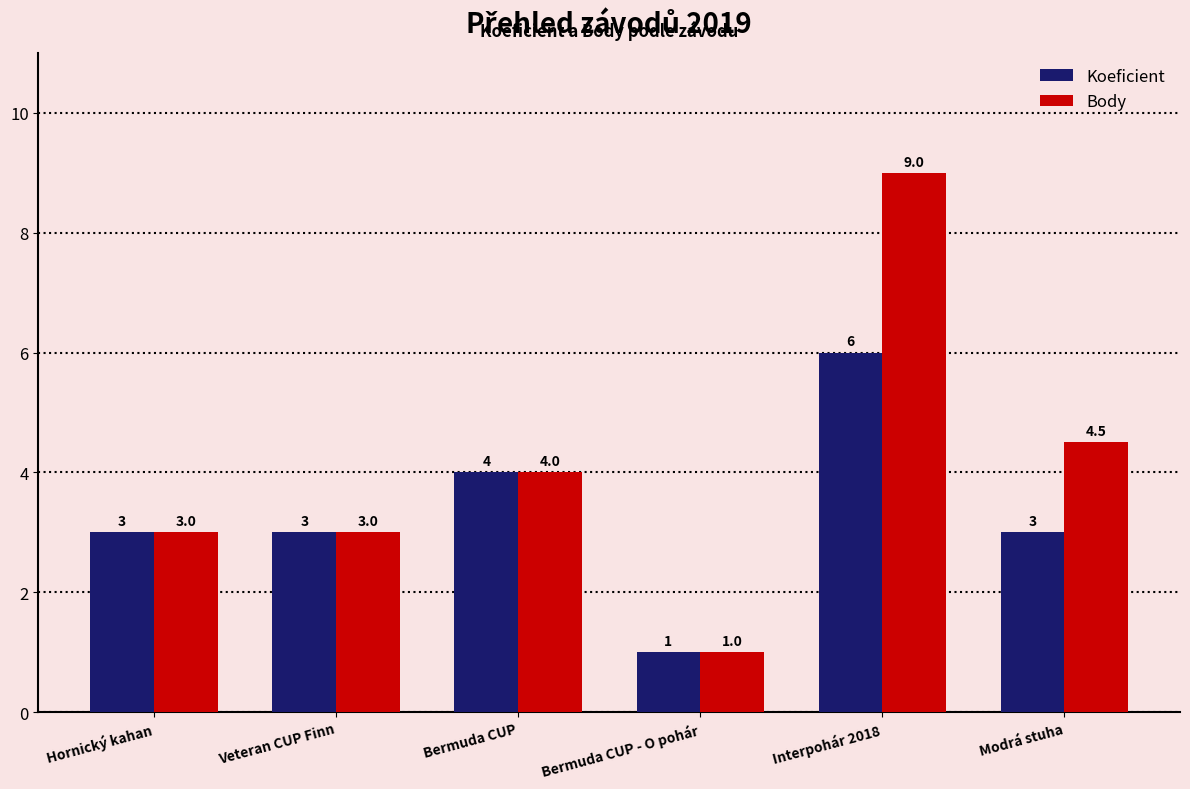

Count the number of categories in the chart.

6